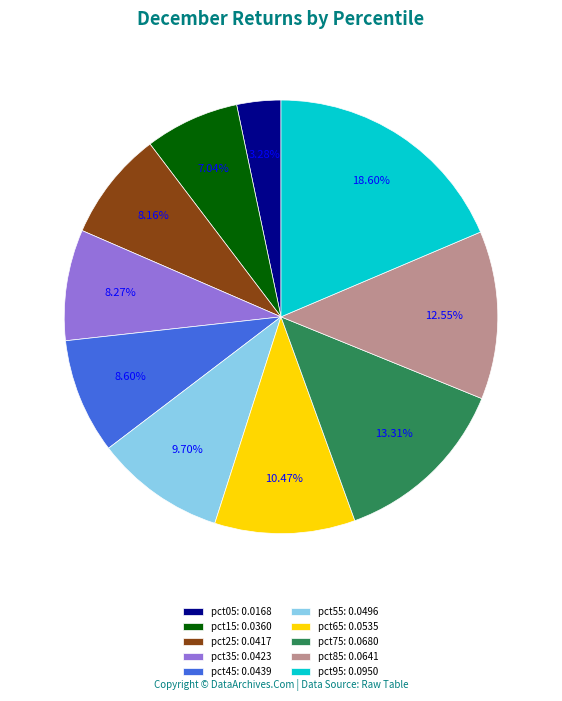

What percentage is the pct15 slice, to the nearest percent?

7%